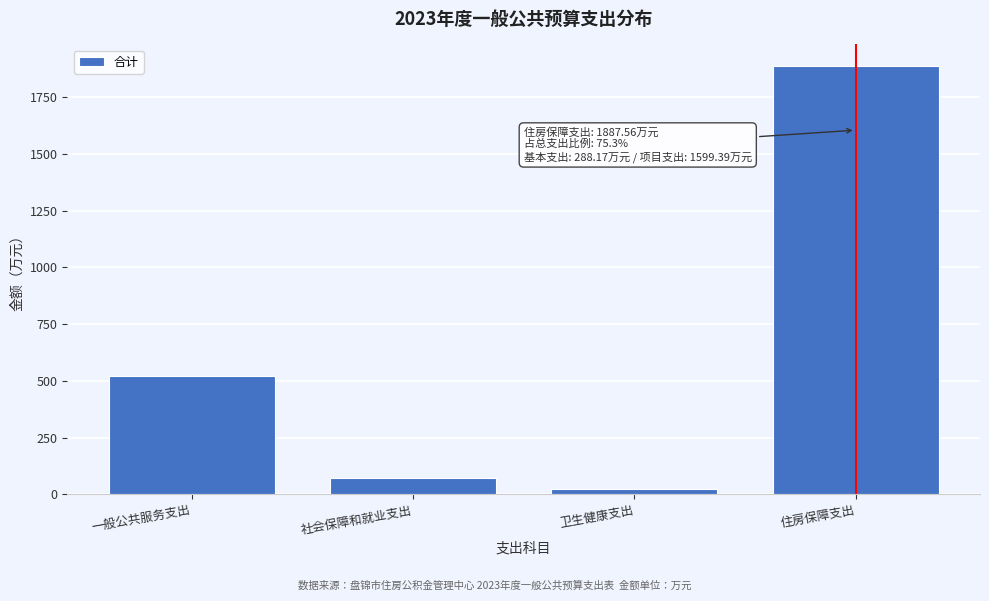

Reading right to left, transcribe all the data shown in this chart.

住房保障支出=1887.6	卫生健康支出=23.8	社会保障和就业支出=73.0	一般公共服务支出=522.5